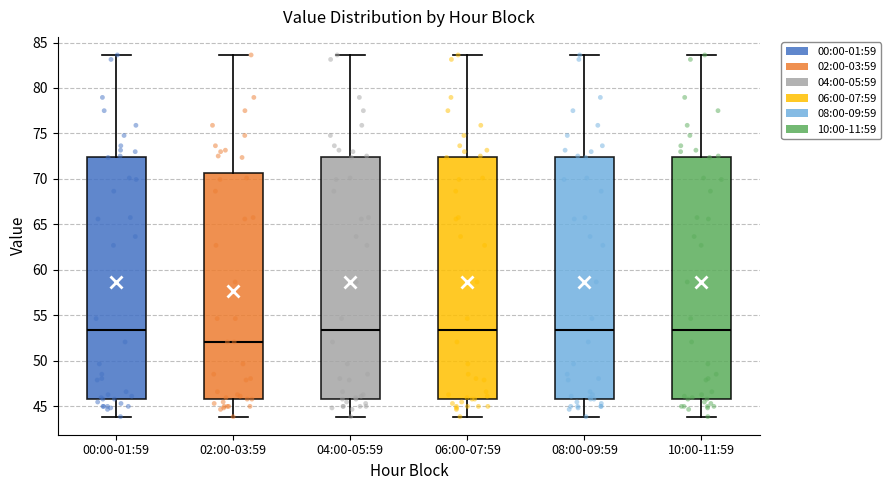

Reading left to right, transcribe this box plot: for each box, give where its median line is, the range the box spans, and where its two whiskers end, as read against the y-axis. The values are not printed on the chart, so give them approximately, as read against the axis.

00:00-01:59: median 53.5, box 46.0 to 72.5, whiskers 44.0 to 83.5
02:00-03:59: median 52.0, box 46.0 to 70.5, whiskers 44.0 to 83.5
04:00-05:59: median 53.5, box 46.0 to 72.5, whiskers 44.0 to 83.5
06:00-07:59: median 53.5, box 46.0 to 72.5, whiskers 44.0 to 83.5
08:00-09:59: median 53.5, box 46.0 to 72.5, whiskers 44.0 to 83.5
10:00-11:59: median 53.5, box 46.0 to 72.5, whiskers 44.0 to 83.5